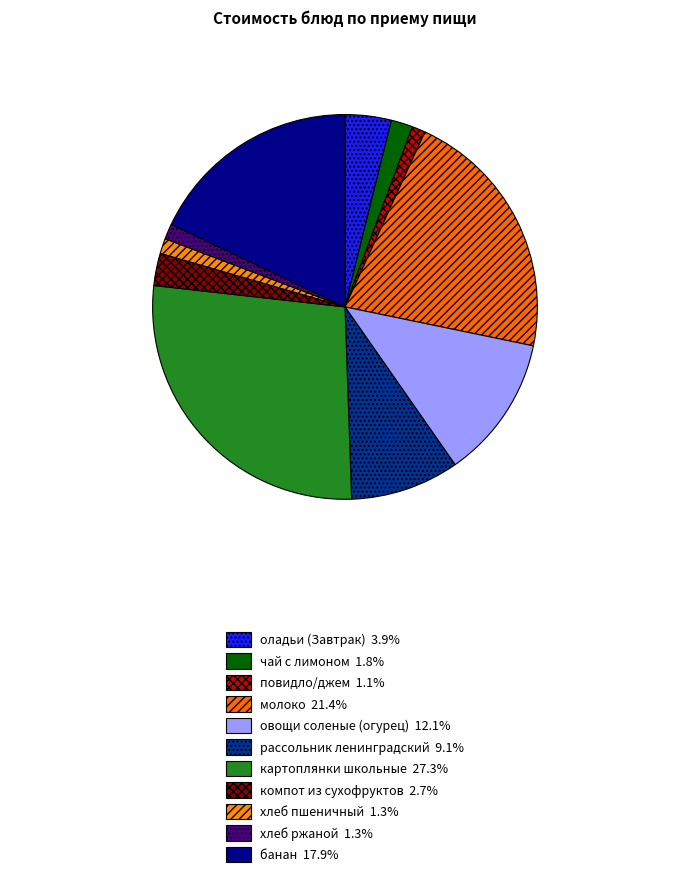

Is компот из сухофруктов the majority of the pie?

No